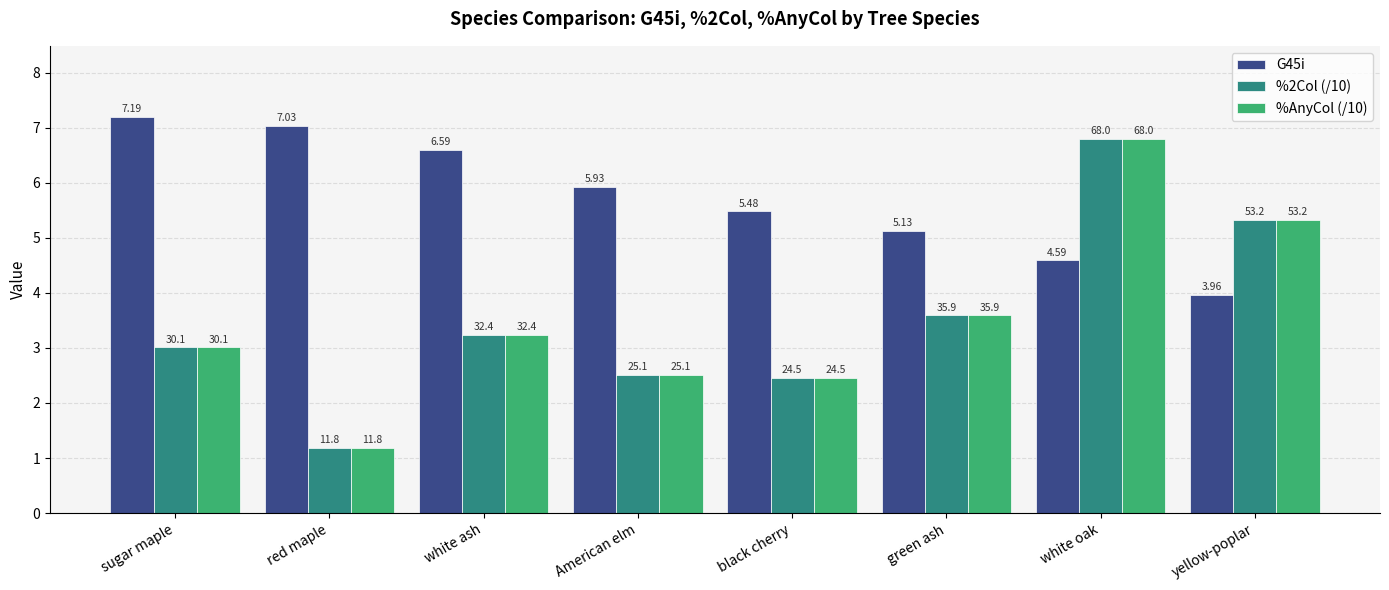

Read the G45i value at green ash.

5.1